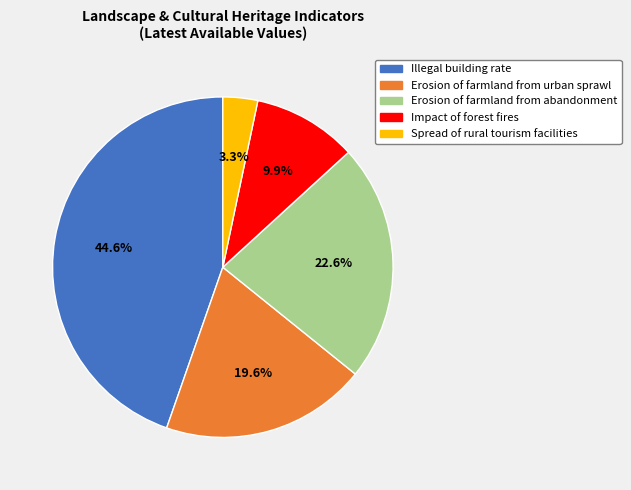

Count the number of slices in the pie.

5